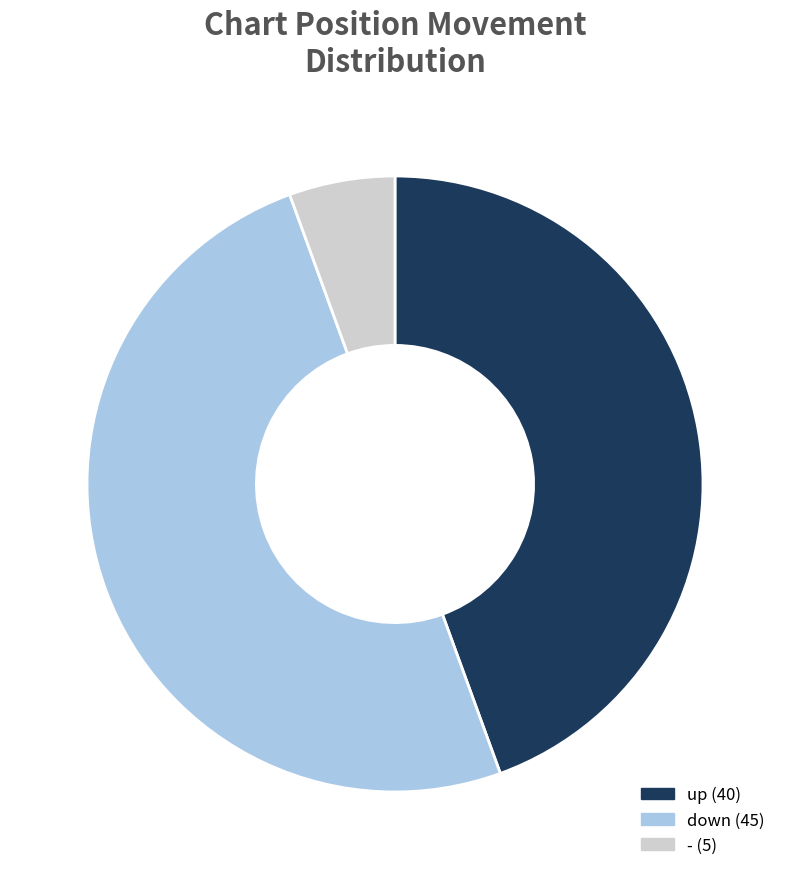

Which slice is the largest?

down